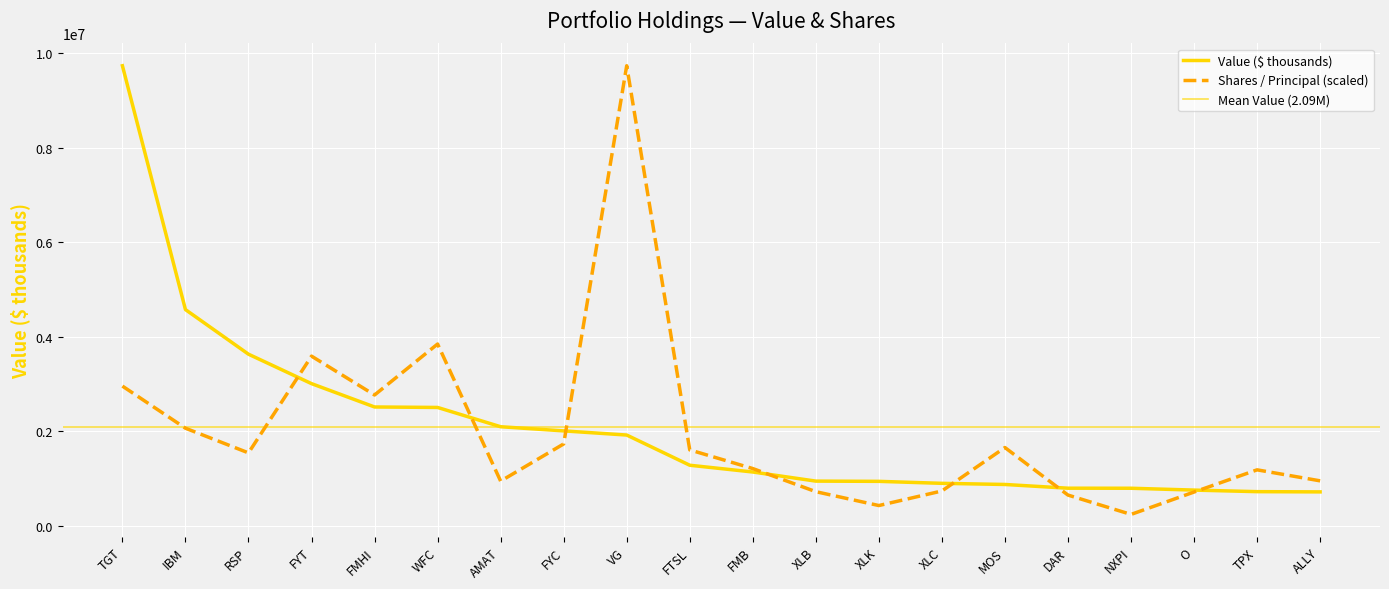

What is the total value across all series at O?

1459010.9